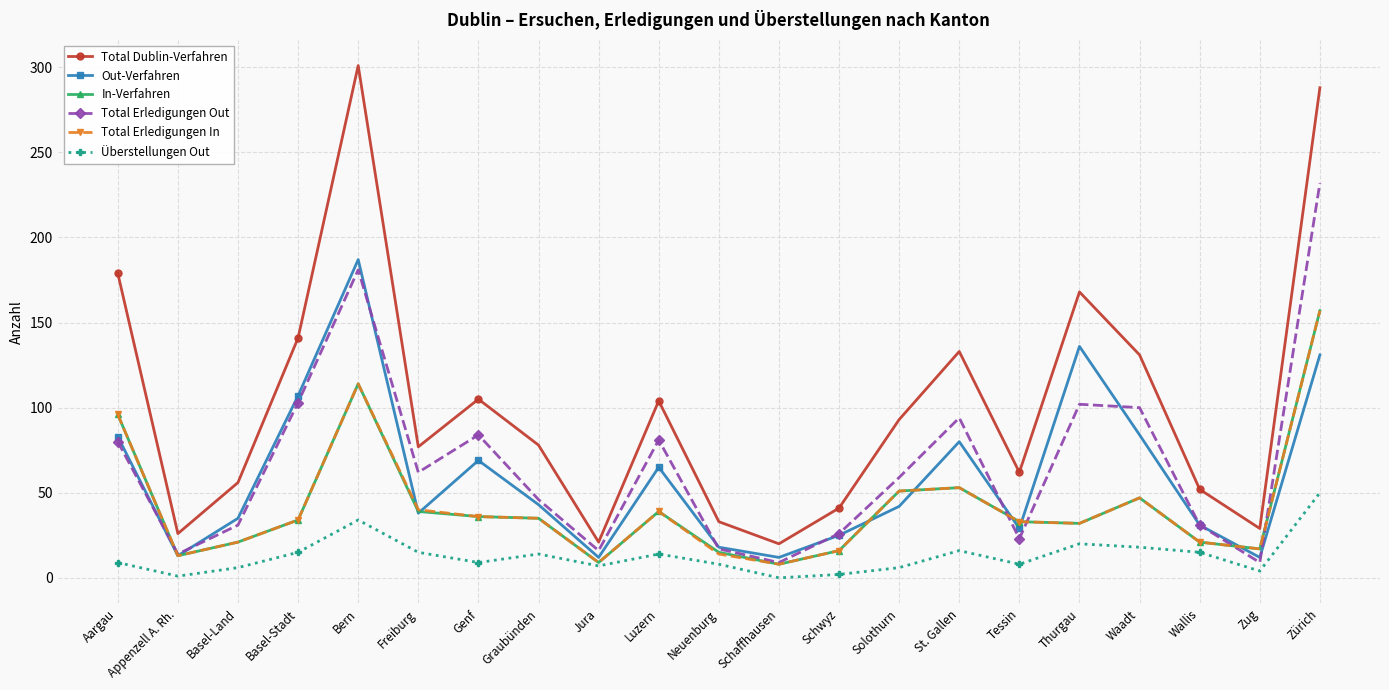

Which series has the largest total across all categories?

Total Dublin-Verfahren